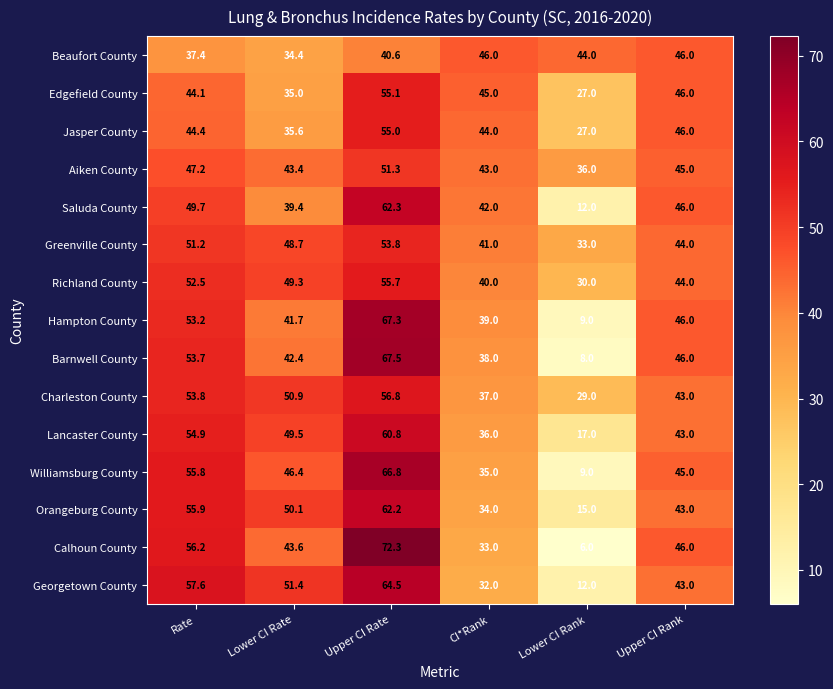

What is the difference between the Greenville County values at CI*Rank and Rate?

10.2